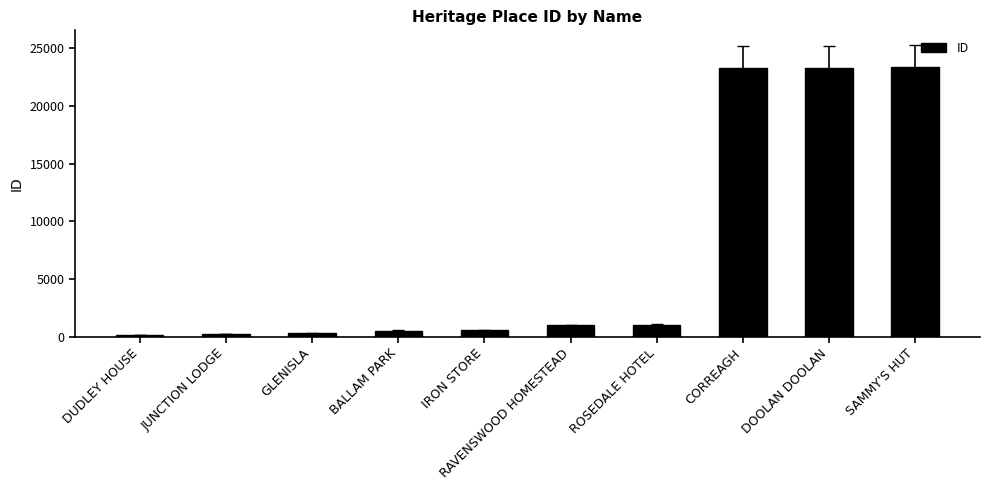

The value at ROSEDALE HOTEL is 996. True or false?

True